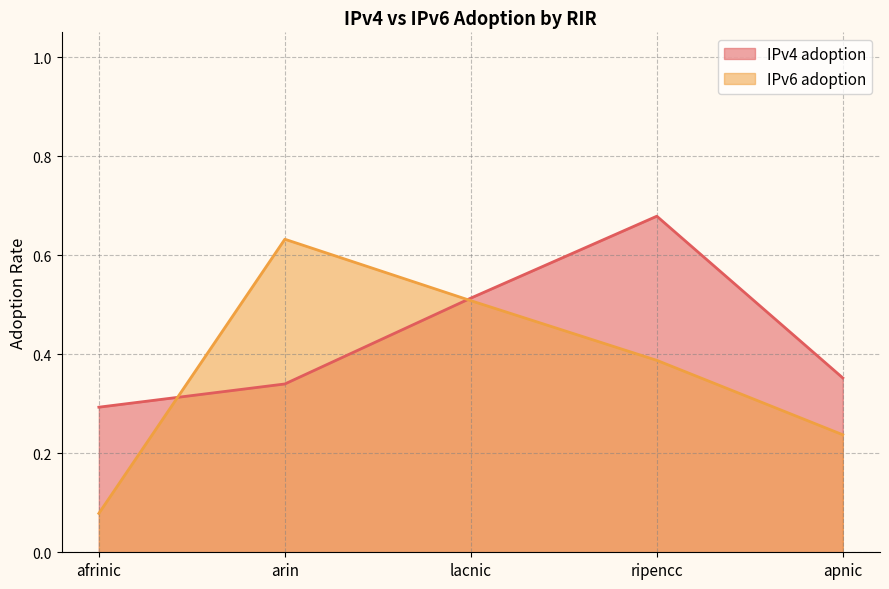

How many IPv6 adoption values are between 0 and 1?

5